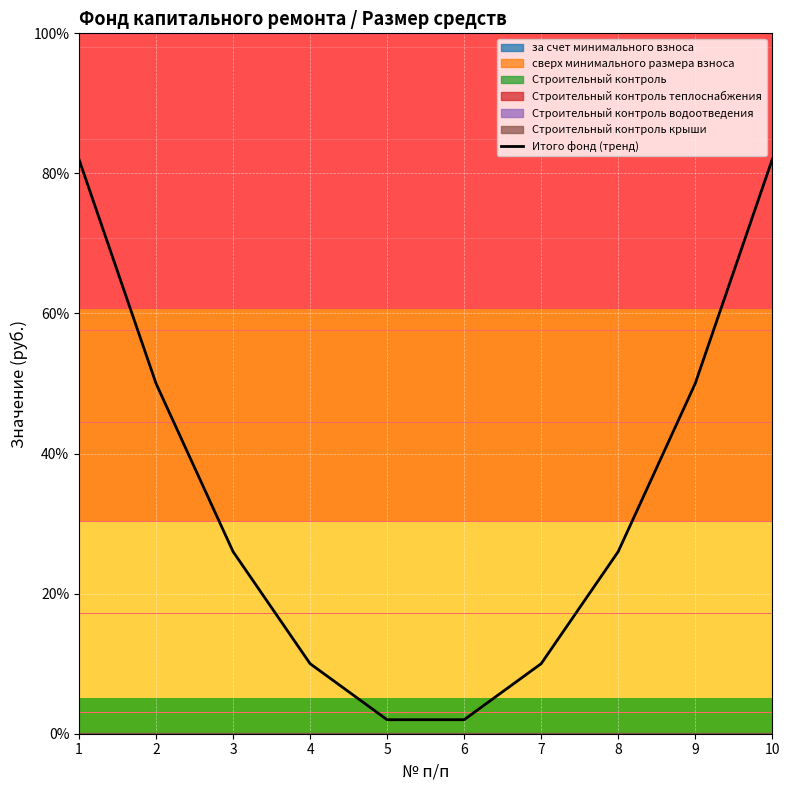

Count the values in the range 10 to 50.

6